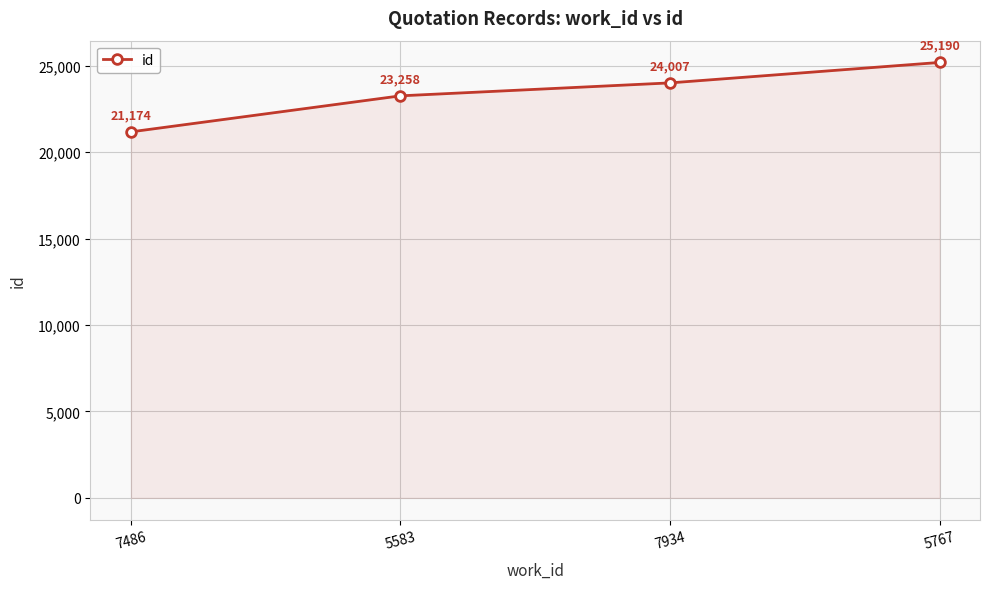

What is the average value?

23407